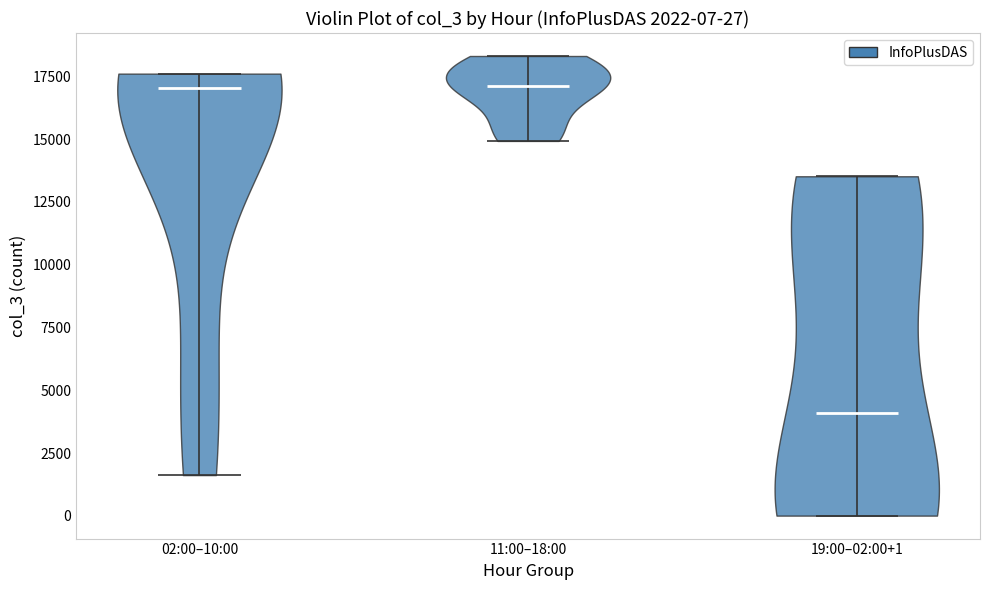

Which violin has the lowest median line?

19:00–02:00+1